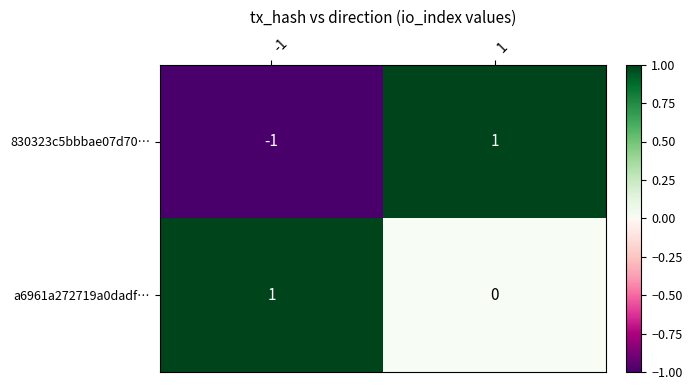

Between -1 and 1, which series saw the biggest shift?

830323c5bbbae07d70…